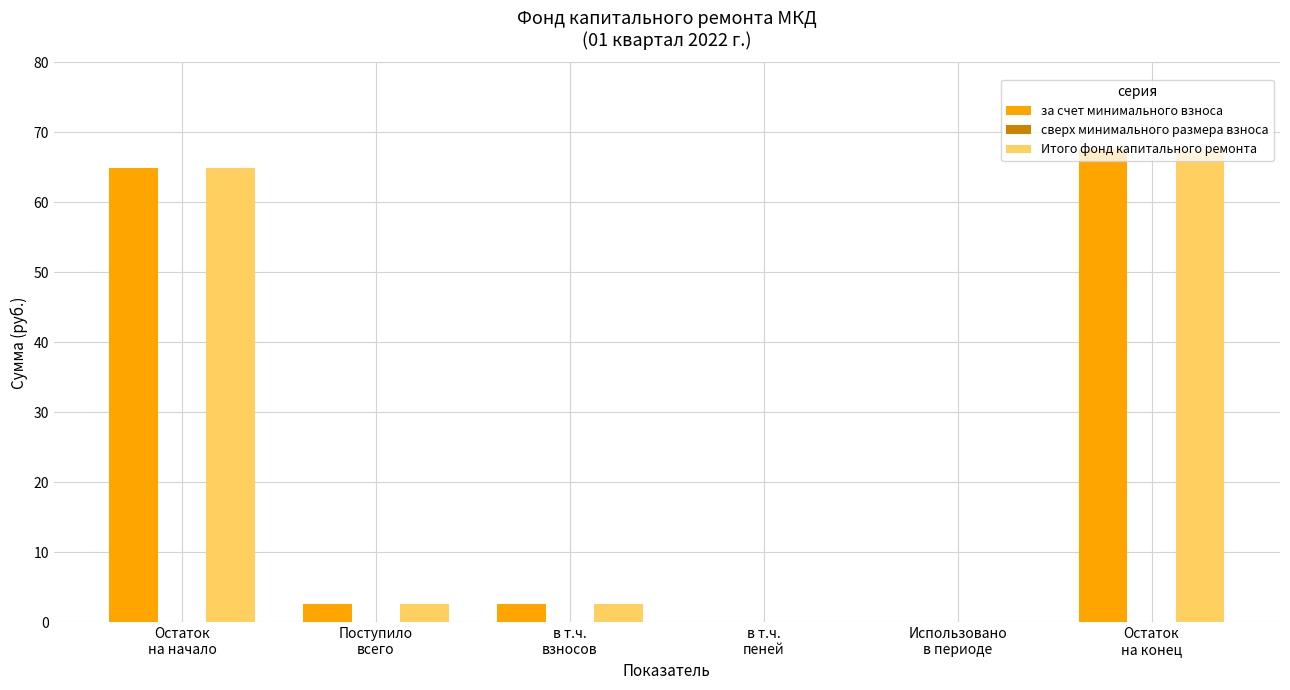

What is the greatest value displayed?

67.5